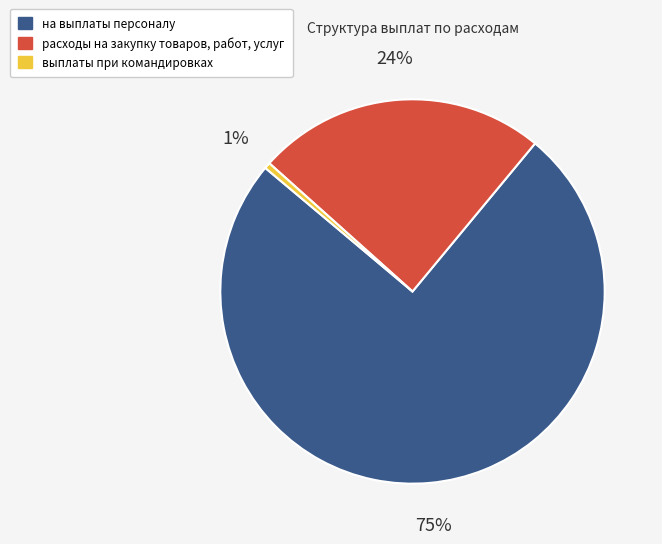

Is there any slice that represents more than half of the pie?

Yes